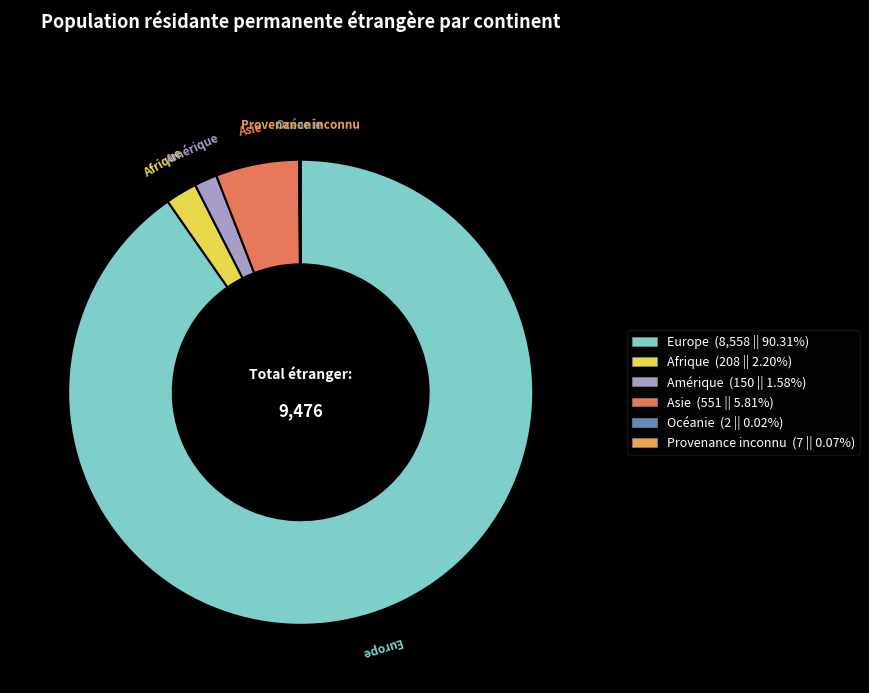

Approximately how many times larger is the value at Europe (8,558 || 90.31%) compared to Amérique (150 || 1.58%)?

57.1